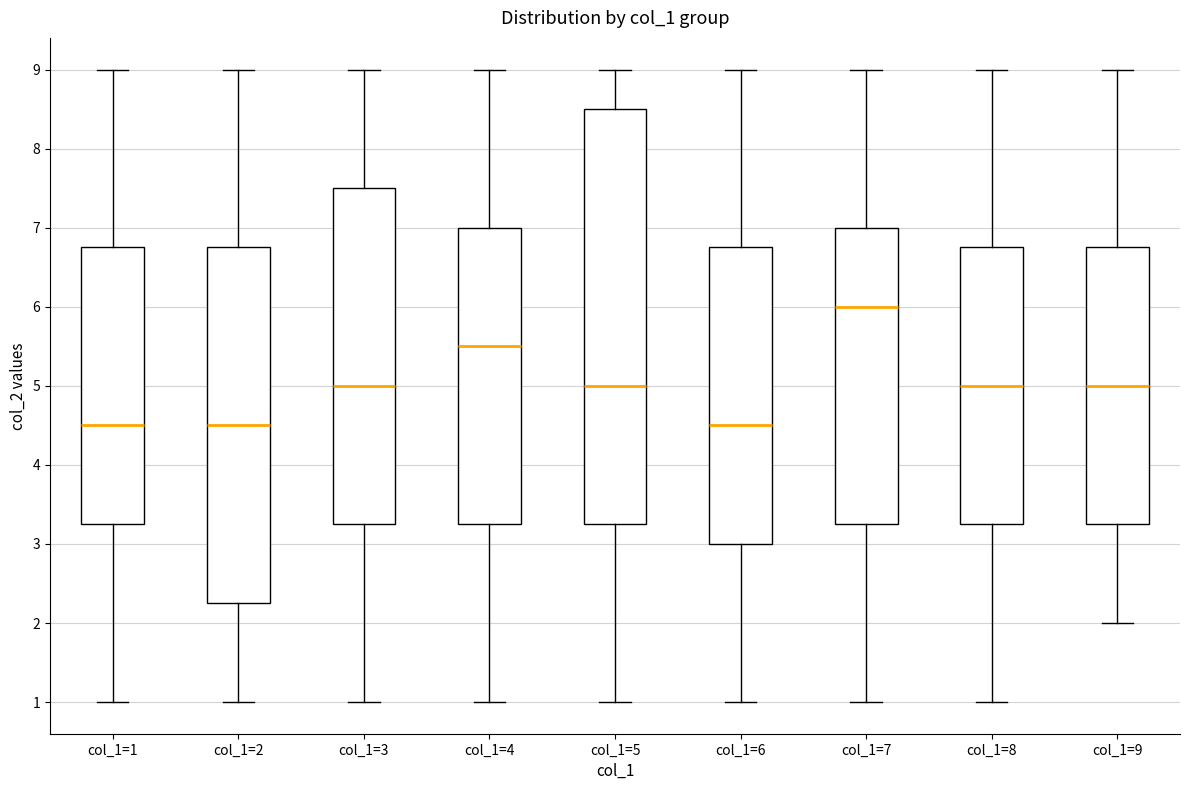

Comparing the boxes themselves (not the whiskers), which one is the tallest?

col_1=5